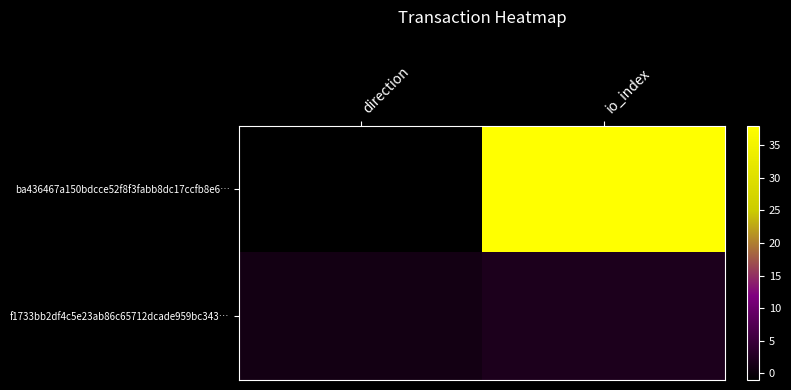

How many distinct data groups are displayed?

2